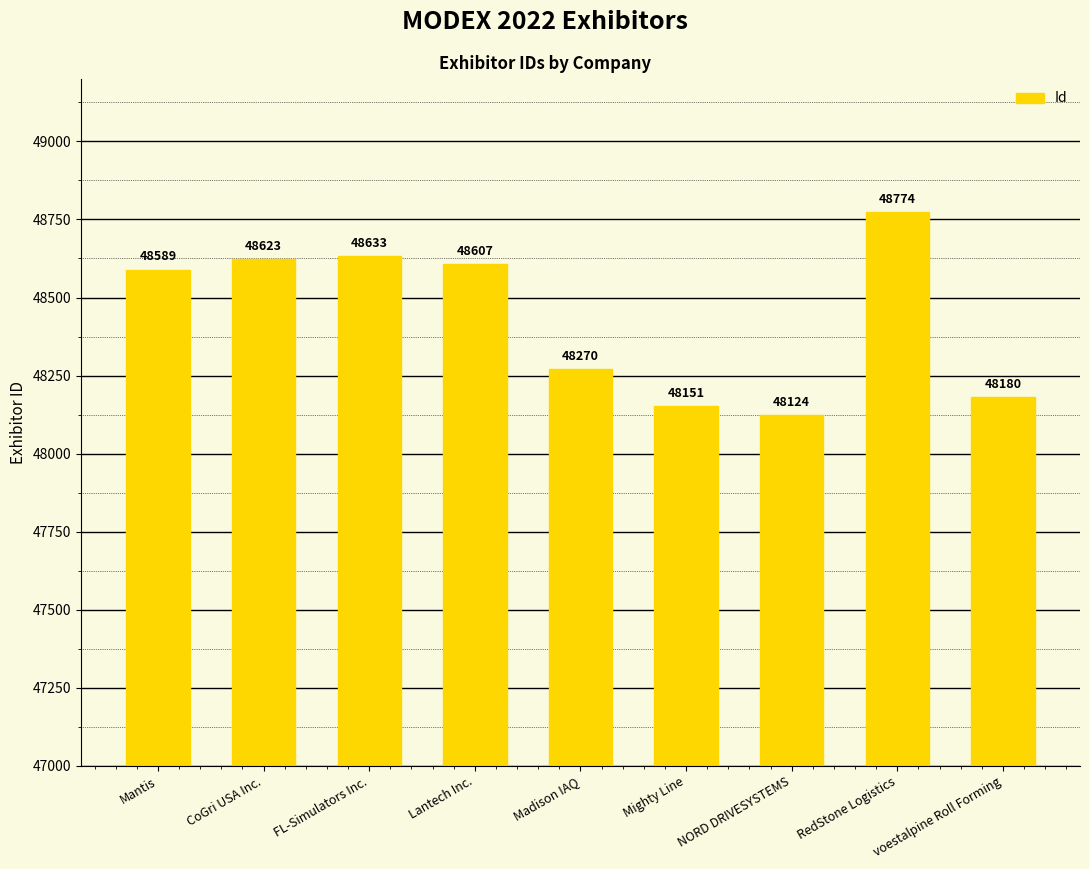

Approximately how many times larger is the value at Mighty Line compared to FL-Simulators Inc.?

1.0